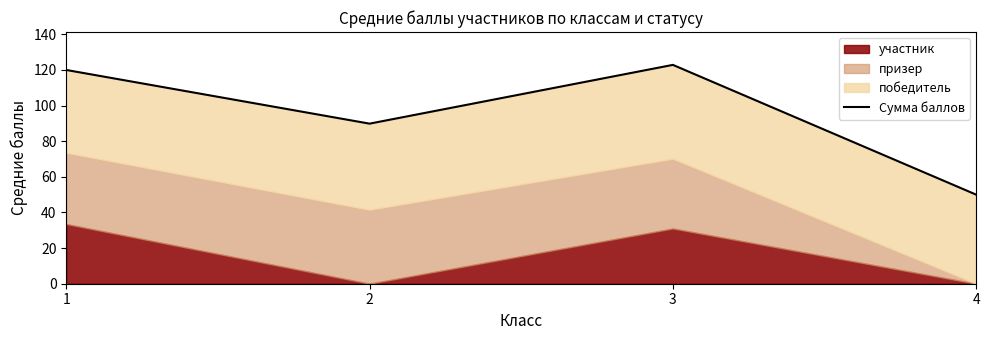

What is the difference between the values at 2 and 3?

33.0